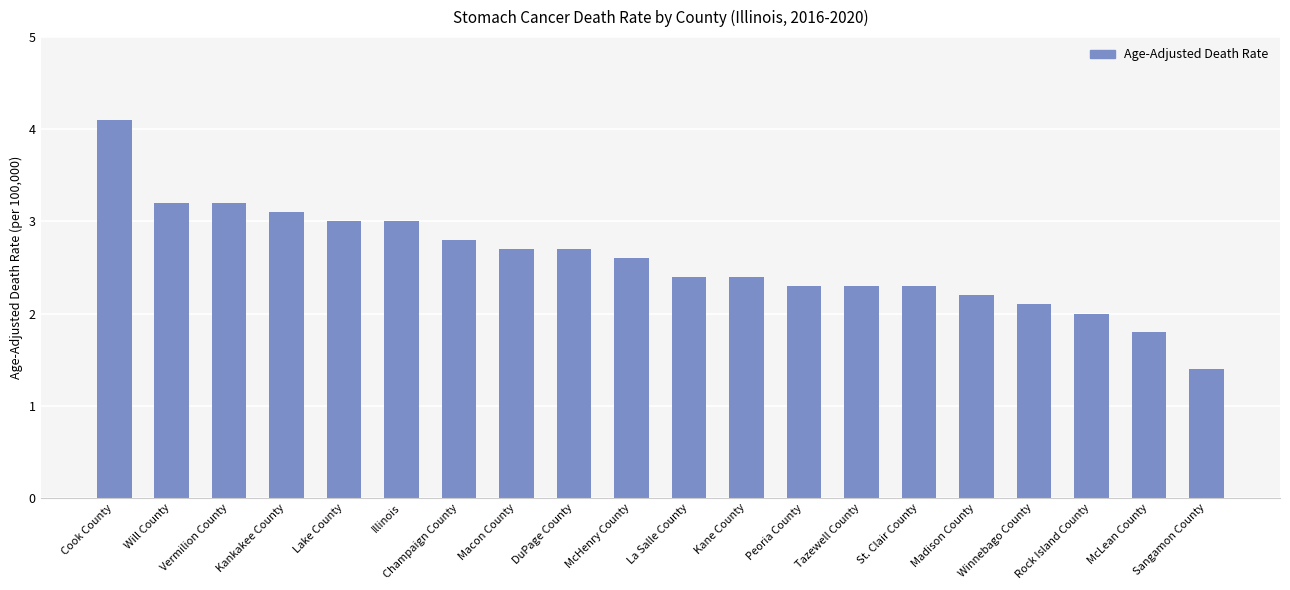

True or false: the data shows 2.4 at Kane County.

True